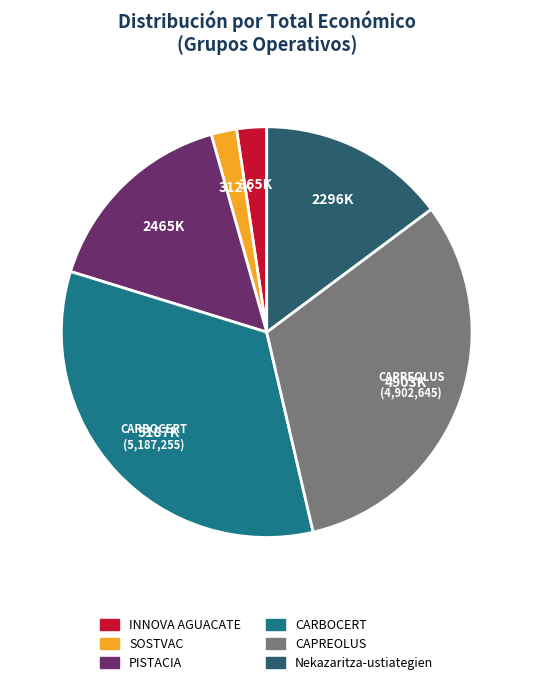

Does Nekazaritza-ustiategien account for over 50% of the chart?

No